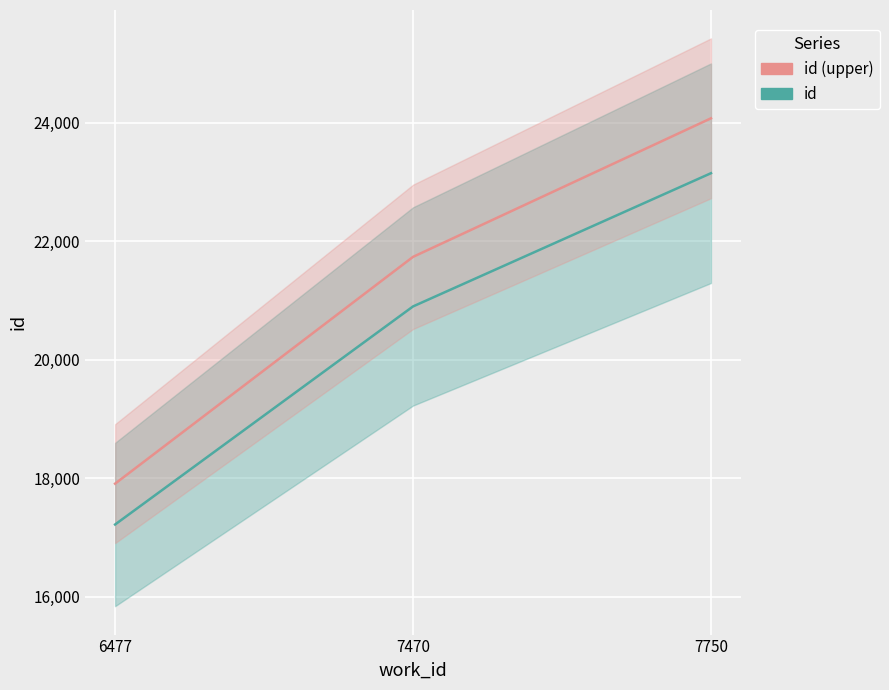

Reading left to right, list all the values displayed in this chart.

id: 6477=17220.0	7470=20898.0	7750=23145.0
id (upper): 6477=17908.8	7470=21733.9	7750=24070.8